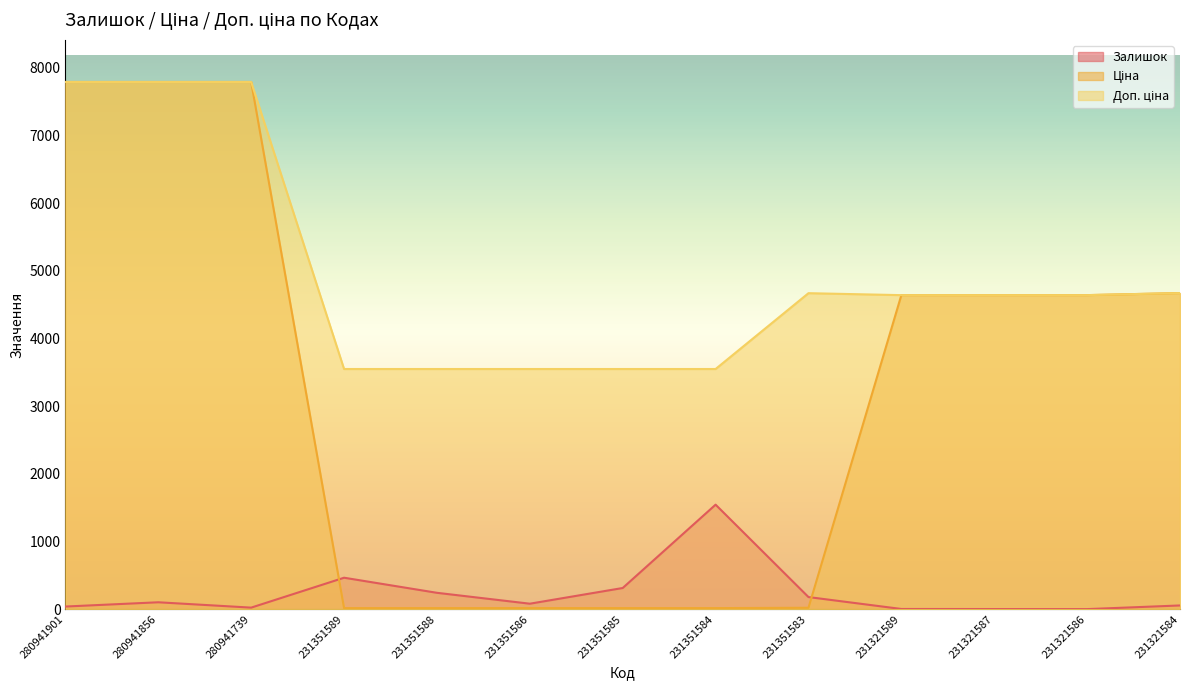

Which series has the largest total across all categories?

Доп. ціна